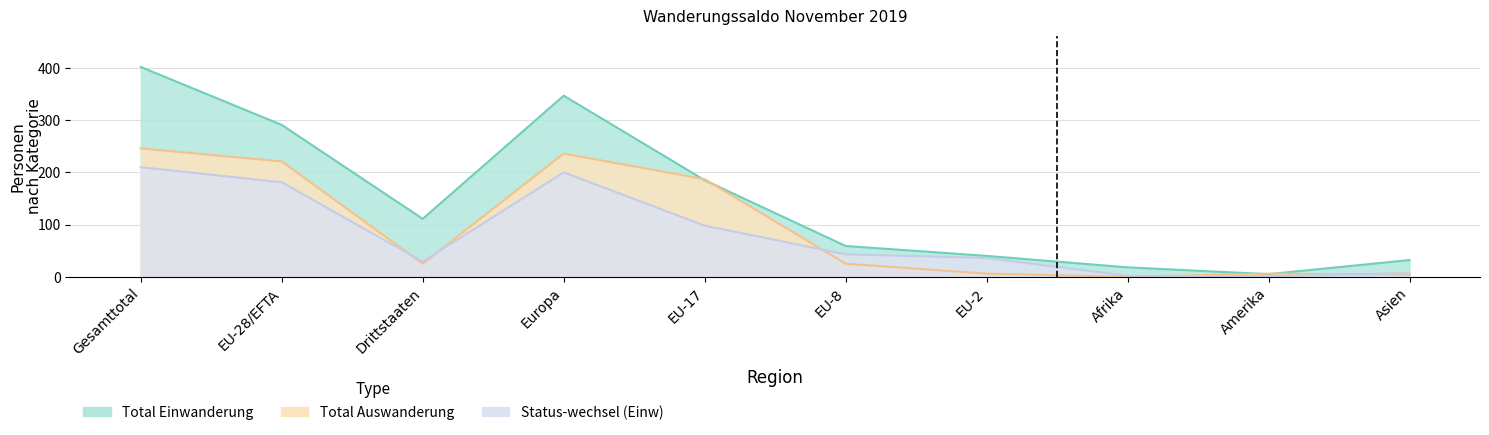

Where does the Total Auswanderung series first go above 25?

Gesamttotal